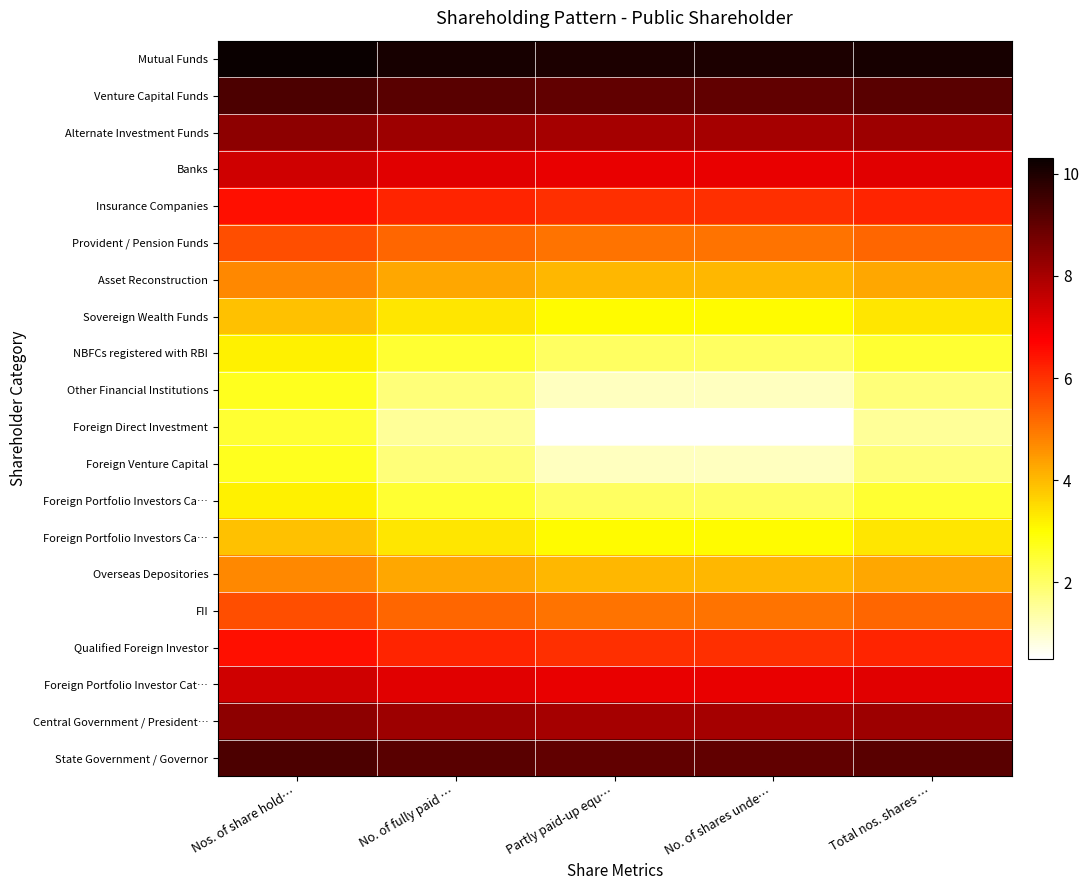

Which category has the lowest value across all series?

Partly paid-up equ…